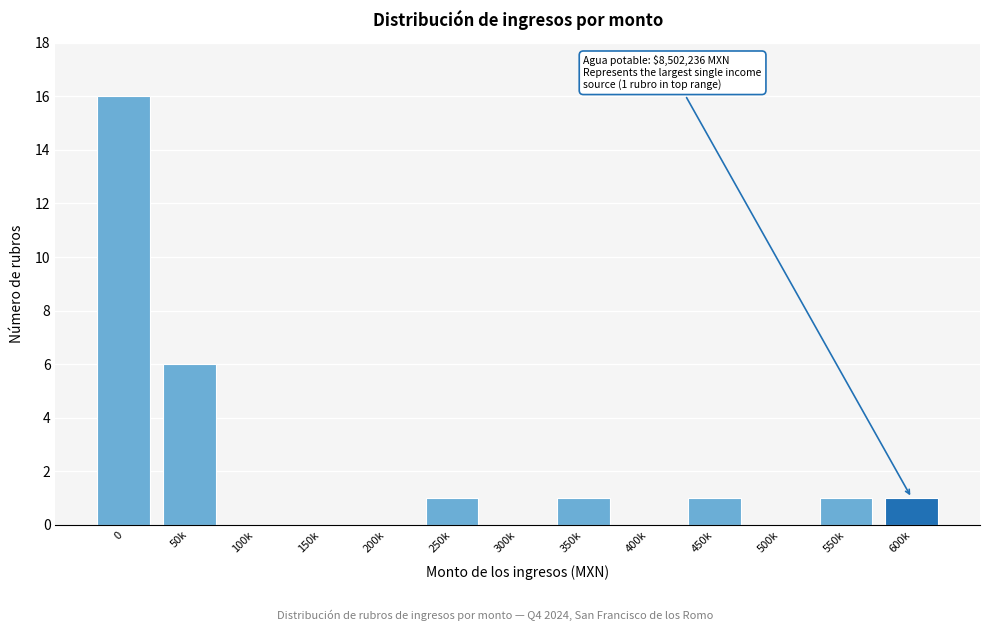

Reading left to right, list all the values displayed in this chart.

0=16	50k=6	100k=0	150k=0	200k=0	250k=1	300k=0	350k=1	400k=0	450k=1	500k=0	550k=1	600k=1